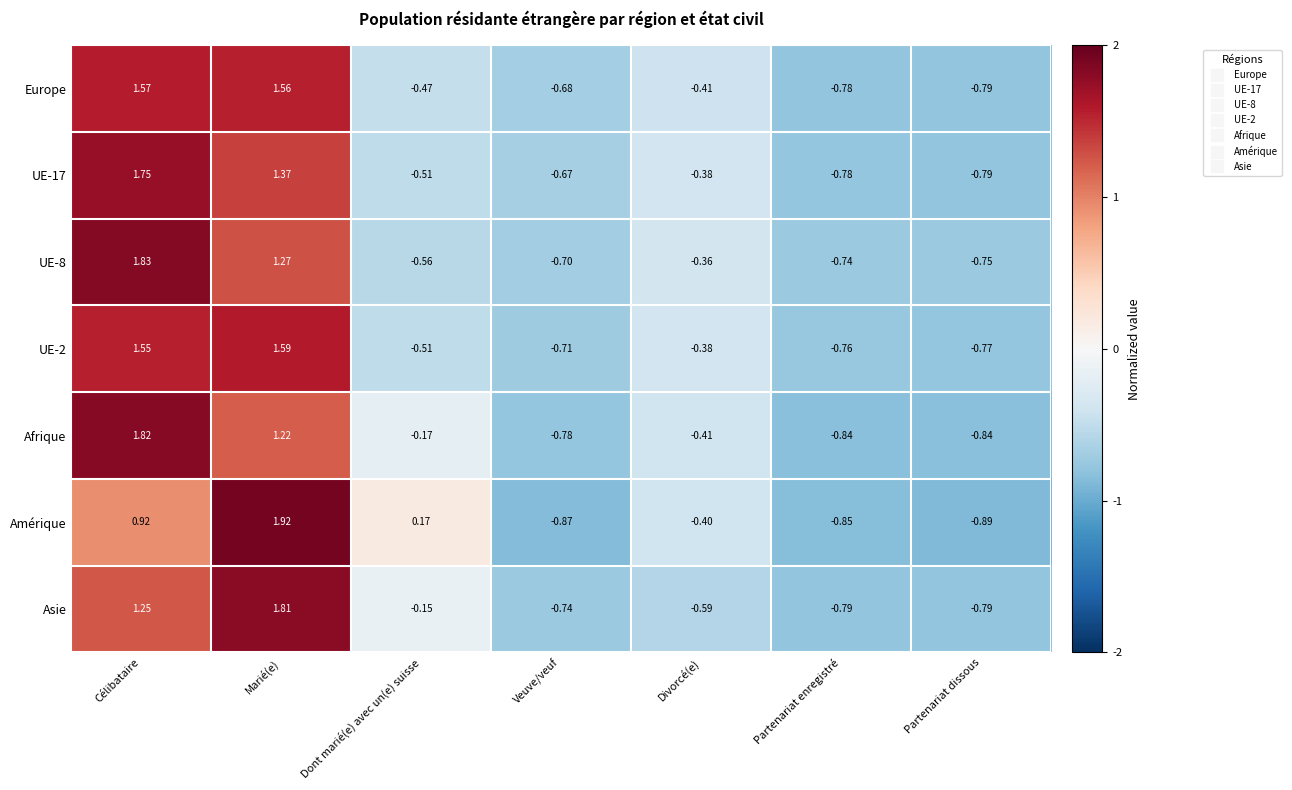

Rank the categories by Europe value from highest to lowest.

Célibataire, Marié(e), Divorcé(e), Dont marié(e) avec un(e) suisse, Veuve/veuf, Partenariat enregistré, Partenariat dissous